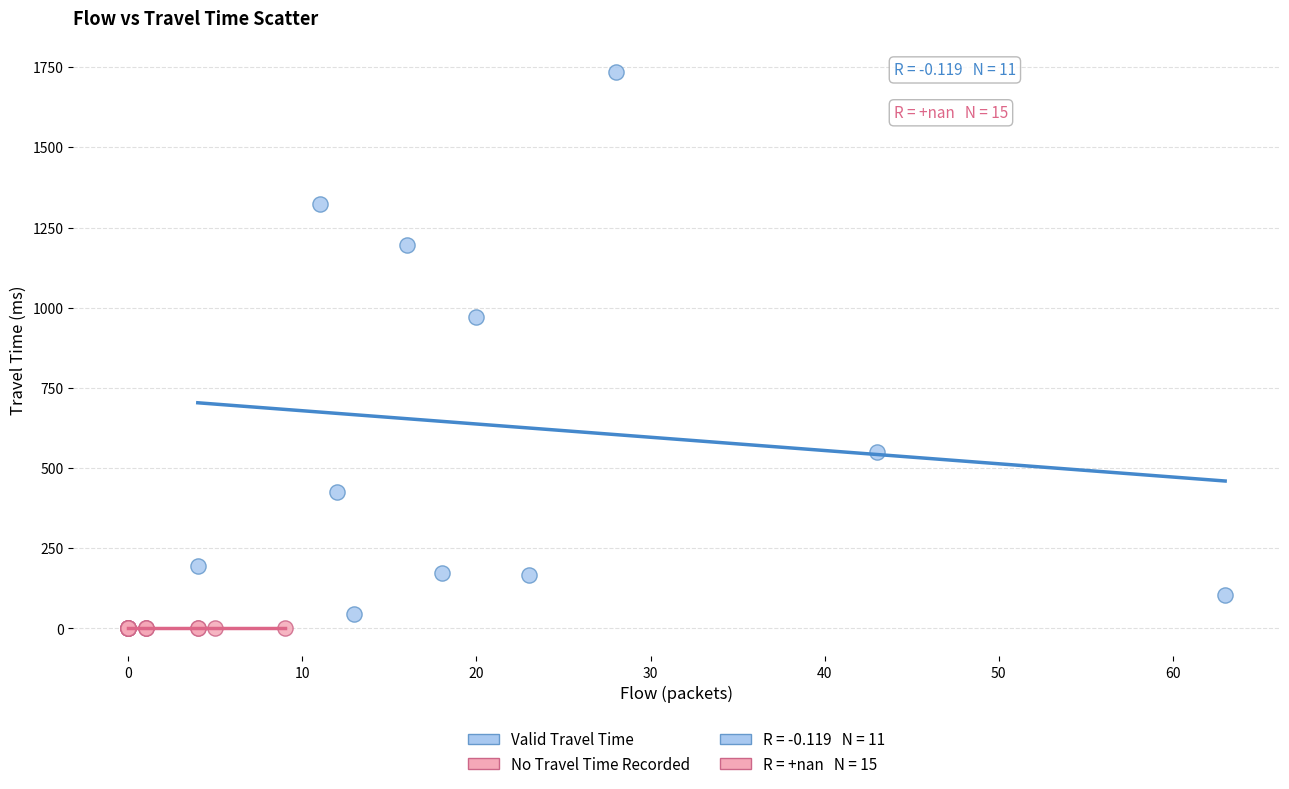

Which series contains the highest Y value?

Valid Travel Time